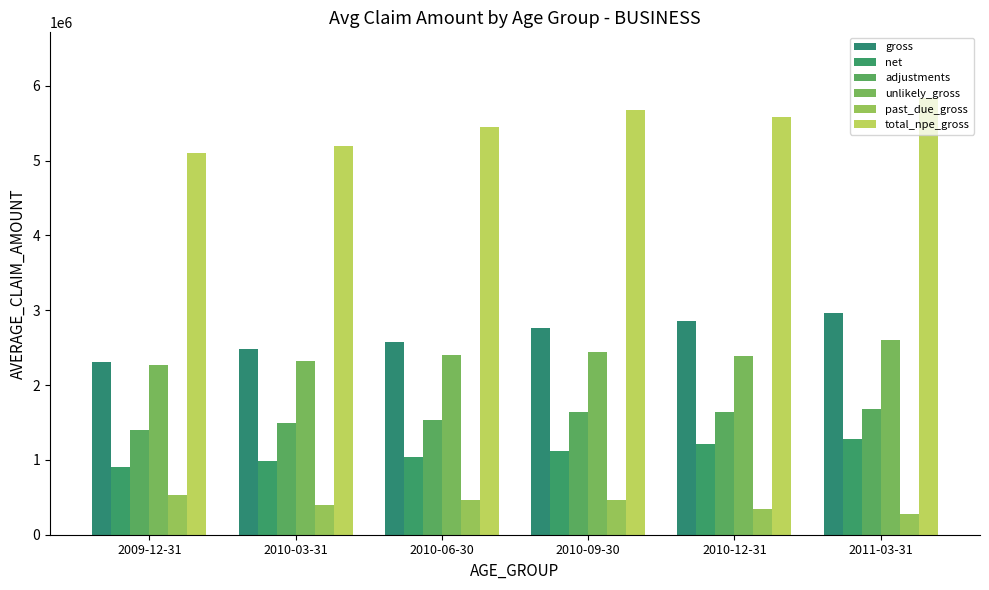

Which series has the widest spread of values?

total_npe_gross